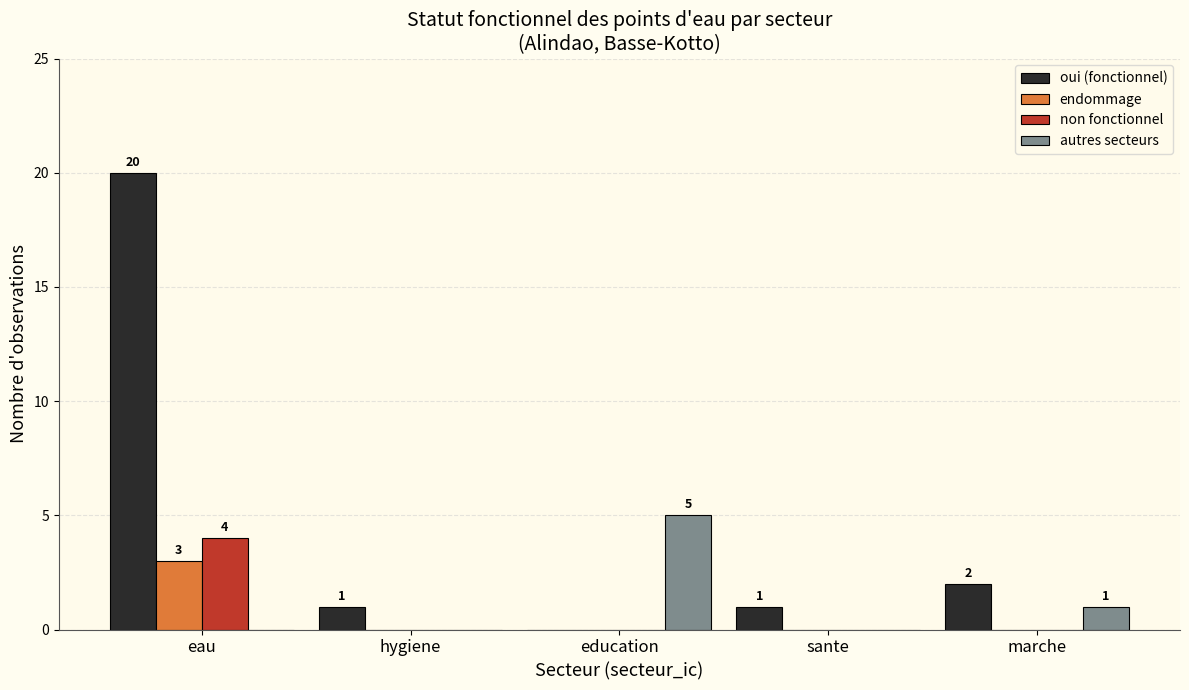

Where is oui (fonctionnel) nearest to the value 10?

marche